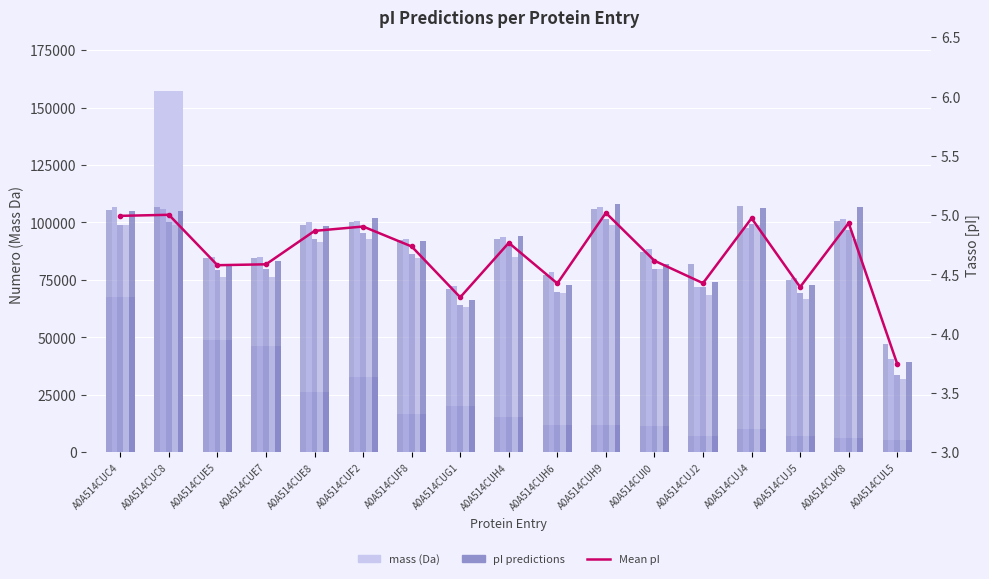

Is the value of Bjellqvist at A0A514CUC8 greater than the value of mass at A0A514CUL5?

No